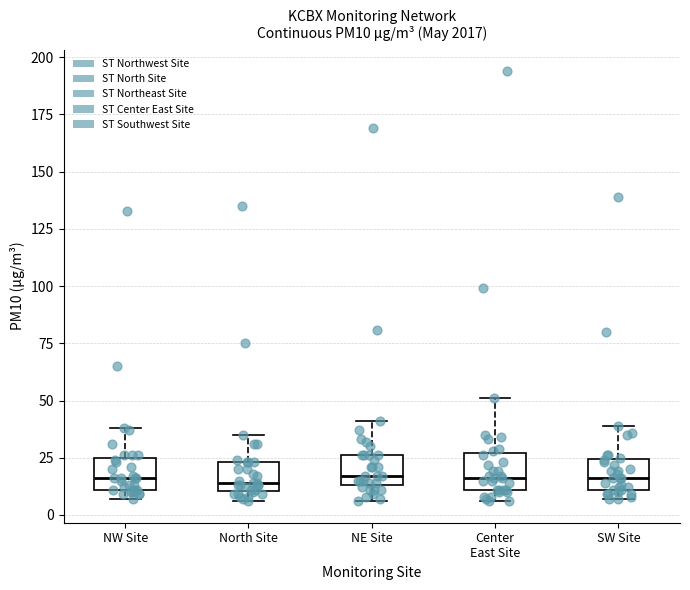

Reading left to right, transcribe this box plot: for each box, give where its median line is, the range the box spans, and where its two whiskers end, as read against the y-axis. The values are not printed on the chart, so give them approximately, as read against the axis.

NW Site: median 15, box 10 to 25, whiskers 5 to 40
North Site: median 15, box 10 to 25, whiskers 5 to 35
NE Site: median 15 (just above the box's lower edge), box 15 to 25, whiskers 5 to 40
Center East Site: median 15, box 10 to 25, whiskers 5 to 50
SW Site: median 15, box 10 to 25, whiskers 5 to 40